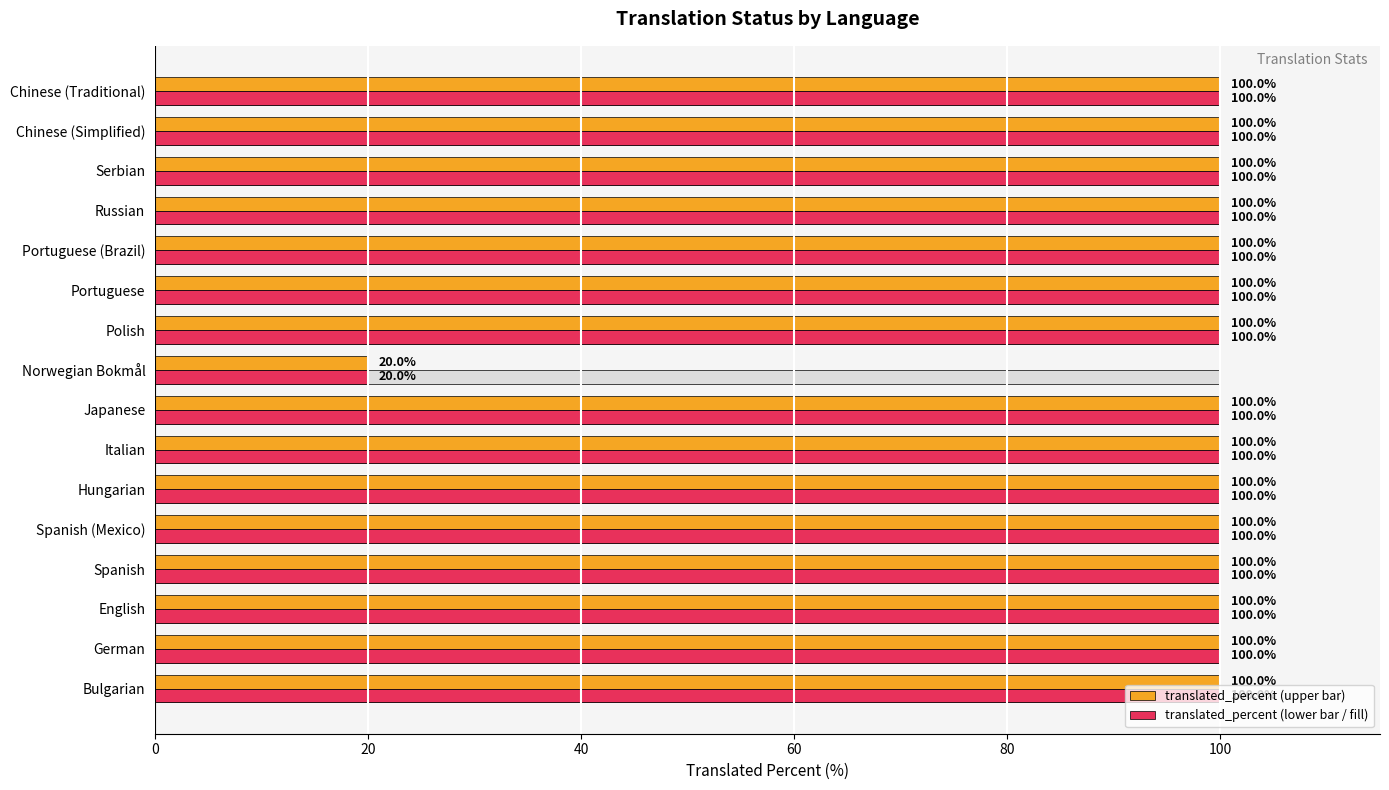

What is the difference between the maximum and minimum values in the translated (of total) series?

80